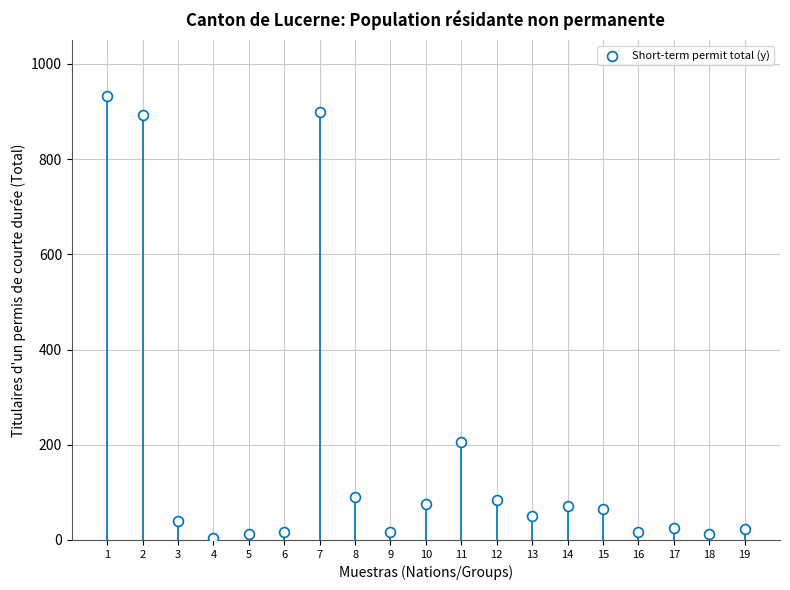

What is the range of X values (max minus min)?

18